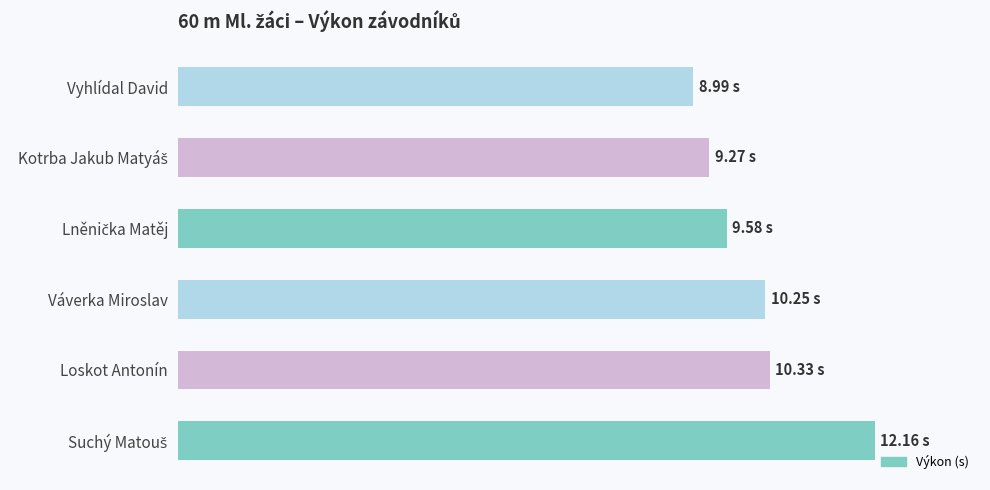

How many data points does each series have?

6